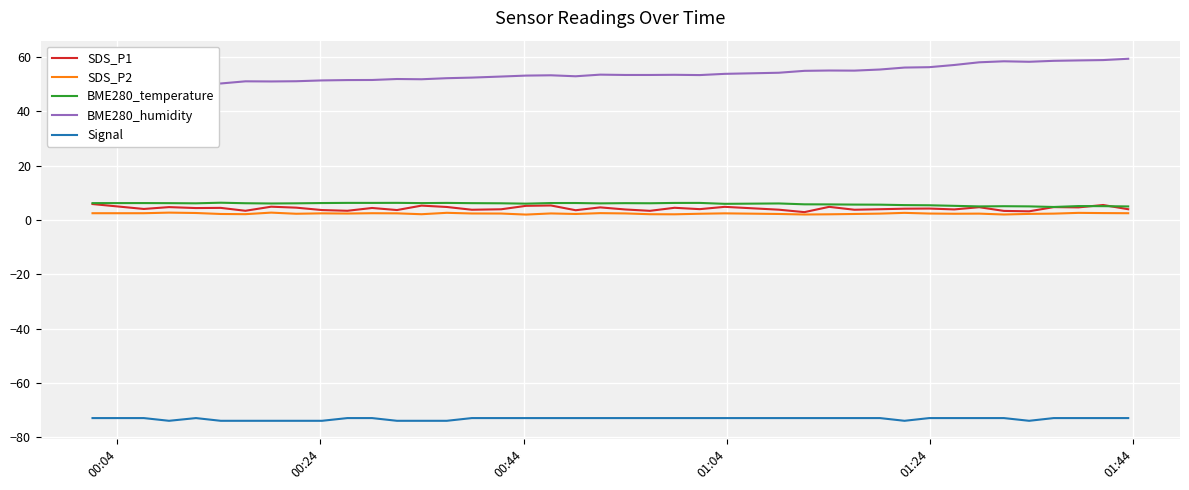

What is the minimum value for Signal?

-74.0